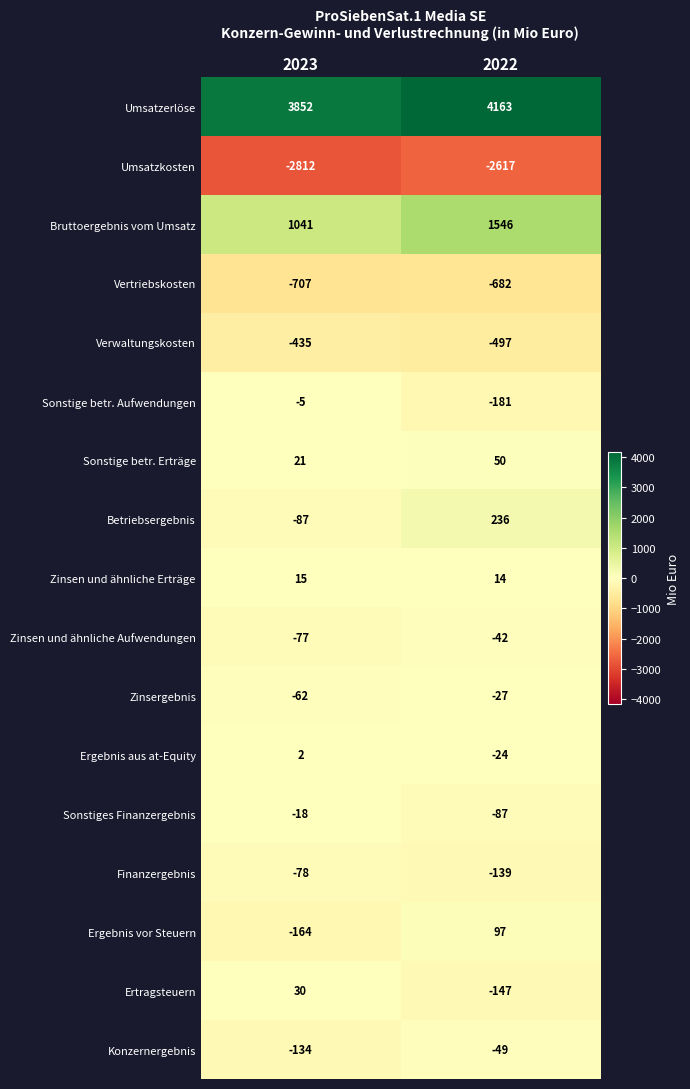

Is it true that Zinsen und ähnliche Erträge equals 14 at 2022?

True